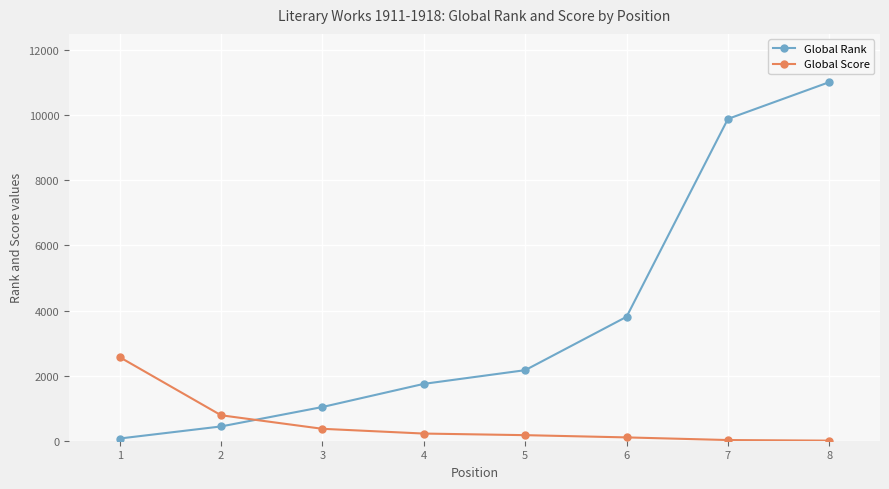

The value of Global Score at 2 is 782. True or false?

True